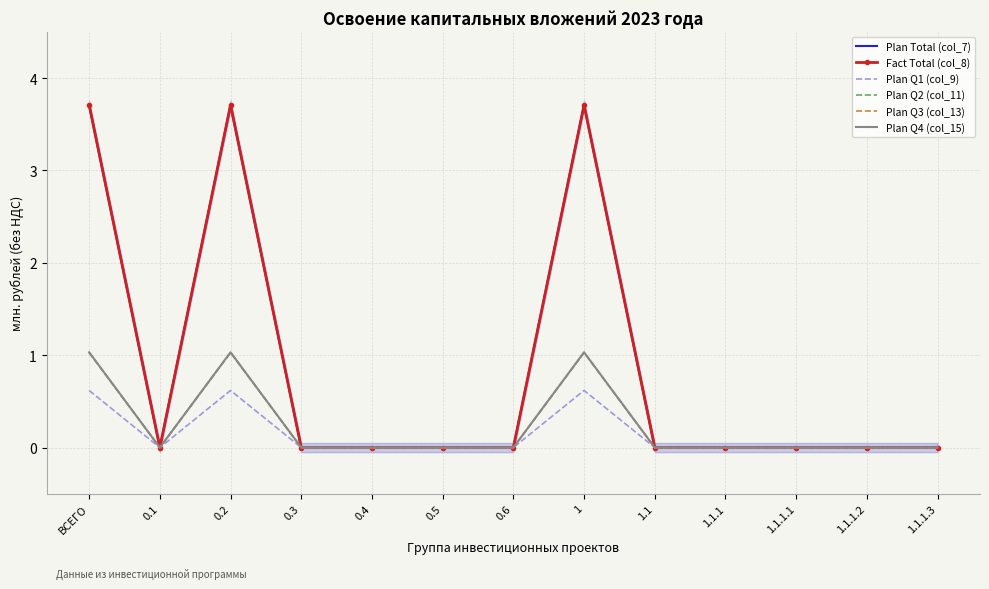

Which series has the widest spread of values?

Fact Total (col_8)